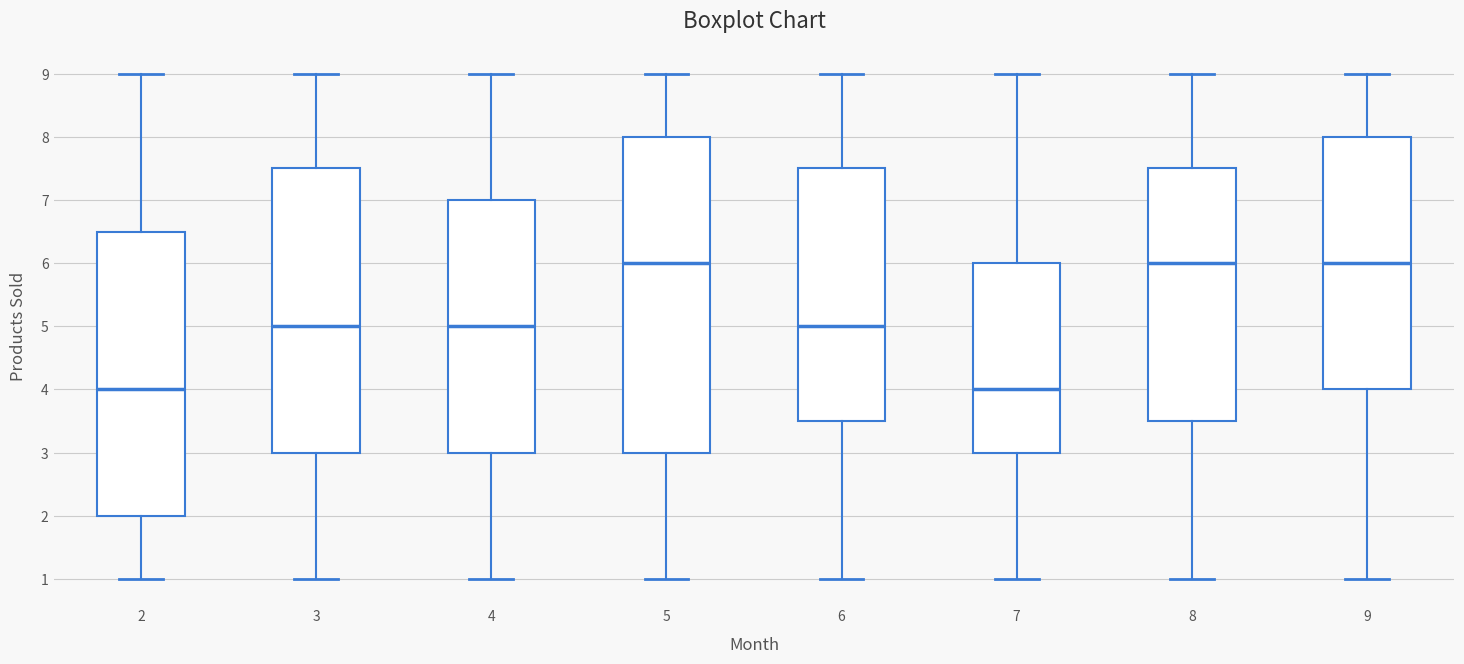

Reading left to right, read every box against the y-axis: the position of its median line, the range the box covers, and the ends of its whiskers. The values are not printed on the chart, so give them approximately, as read against the axis.

2: median 4.0, box 2.0 to 6.5, whiskers 1.0 to 9.0
3: median 5.0, box 3.0 to 7.5, whiskers 1.0 to 9.0
4: median 5.0, box 3.0 to 7.0, whiskers 1.0 to 9.0
5: median 6.0, box 3.0 to 8.0, whiskers 1.0 to 9.0
6: median 5.0, box 3.5 to 7.5, whiskers 1.0 to 9.0
7: median 4.0, box 3.0 to 6.0, whiskers 1.0 to 9.0
8: median 6.0, box 3.5 to 7.5, whiskers 1.0 to 9.0
9: median 6.0, box 4.0 to 8.0, whiskers 1.0 to 9.0